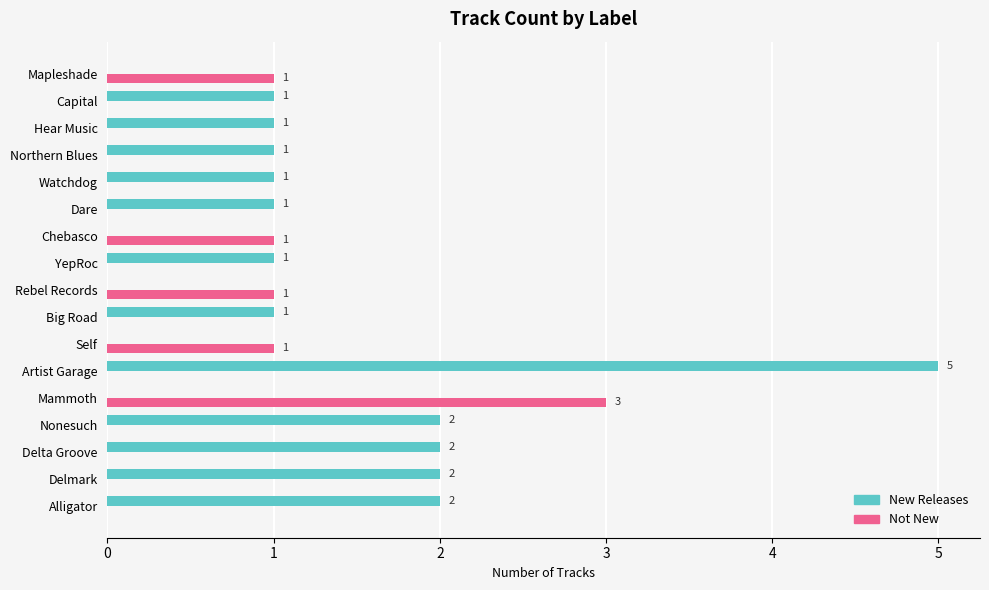

What are all the series names shown in the legend?

New Releases, Not New